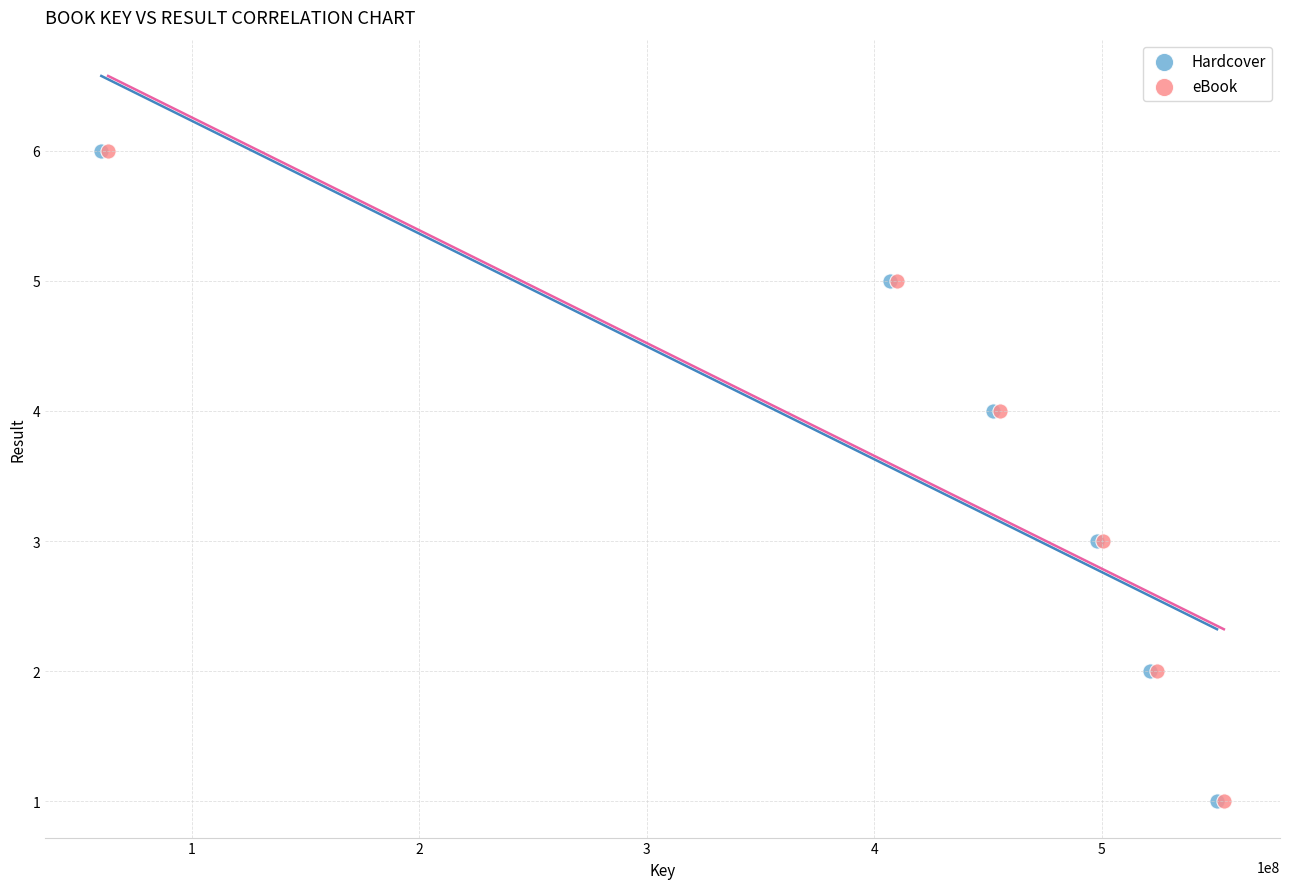

What are all the series names shown in the legend?

Hardcover, eBook